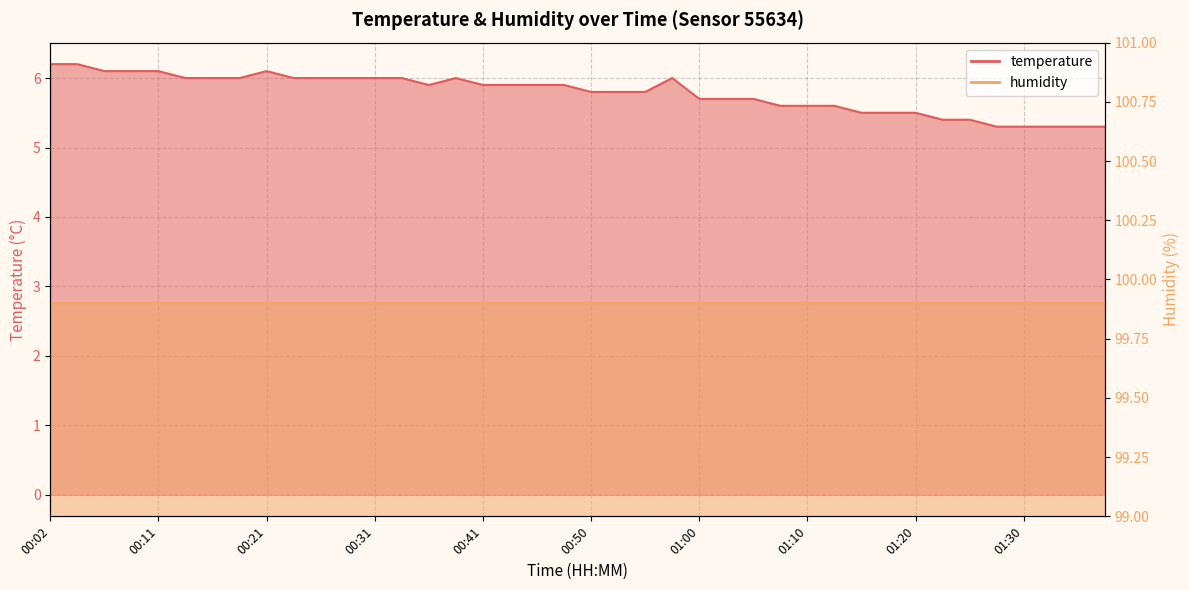

List the labels in order of value, smallest first.

01:27, 01:30, 01:32, 01:35, 01:37, 01:22, 01:25, 01:15, 01:18, 01:20, 01:08, 01:10, 01:13, 01:00, 01:03, 01:05, 00:50, 00:53, 00:55, 00:36, 00:41, 00:43, 00:46, 00:48, 00:14, 00:16, 00:19, 00:24, 00:26, 00:29, 00:31, 00:33, 00:38, 00:58, 00:07, 00:09, 00:11, 00:21, 00:02, 00:04